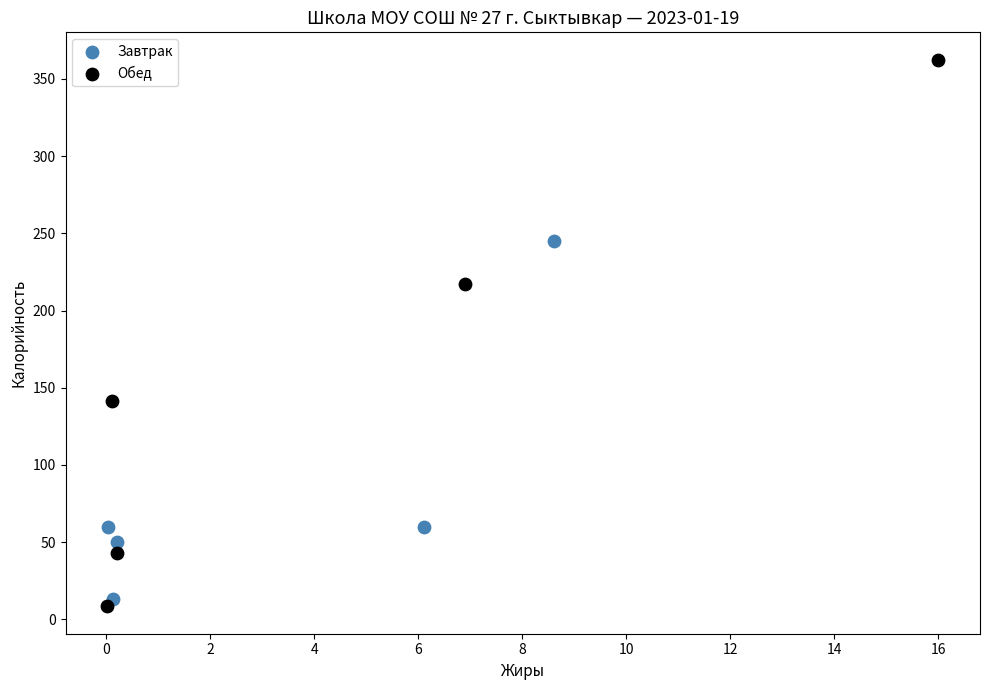

Which series contains the highest Y value?

Обед